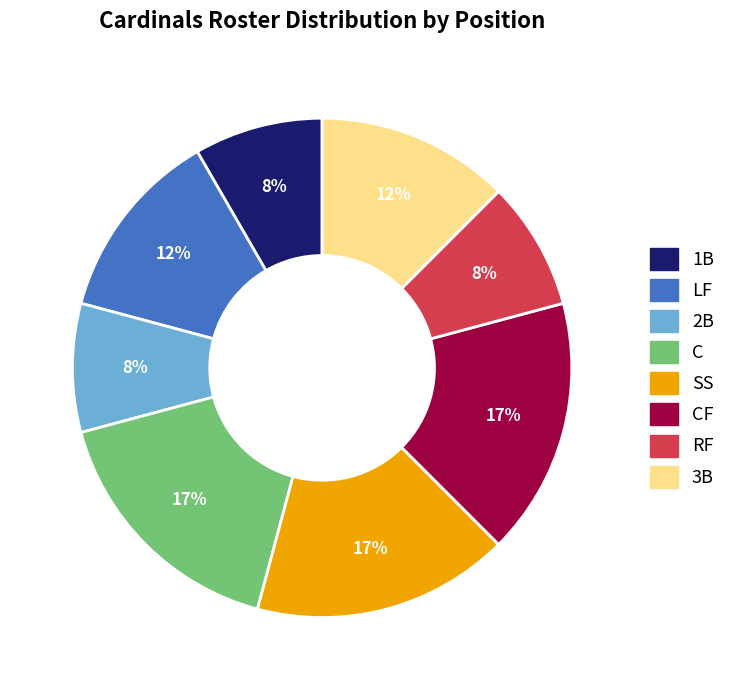

To the nearest percent, what is the average slice percentage?

12%